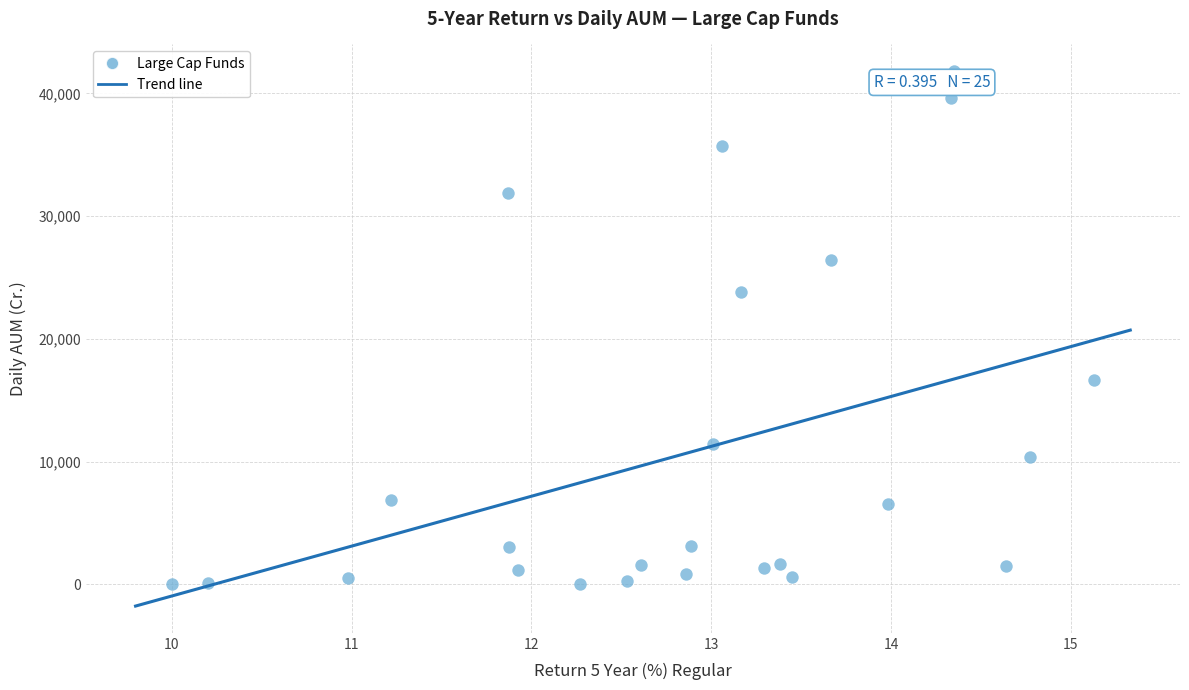

What is the range of Y values (max minus min)?

41781.2